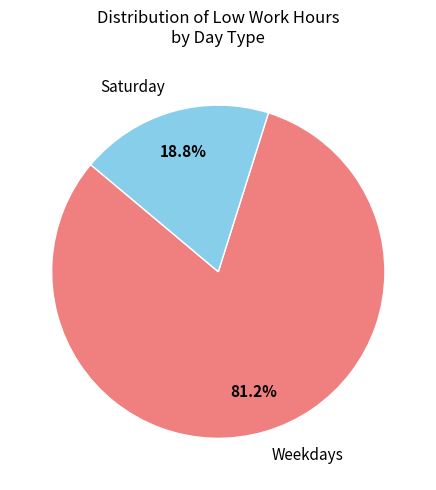

What is the smallest slice in the pie chart?

Saturday